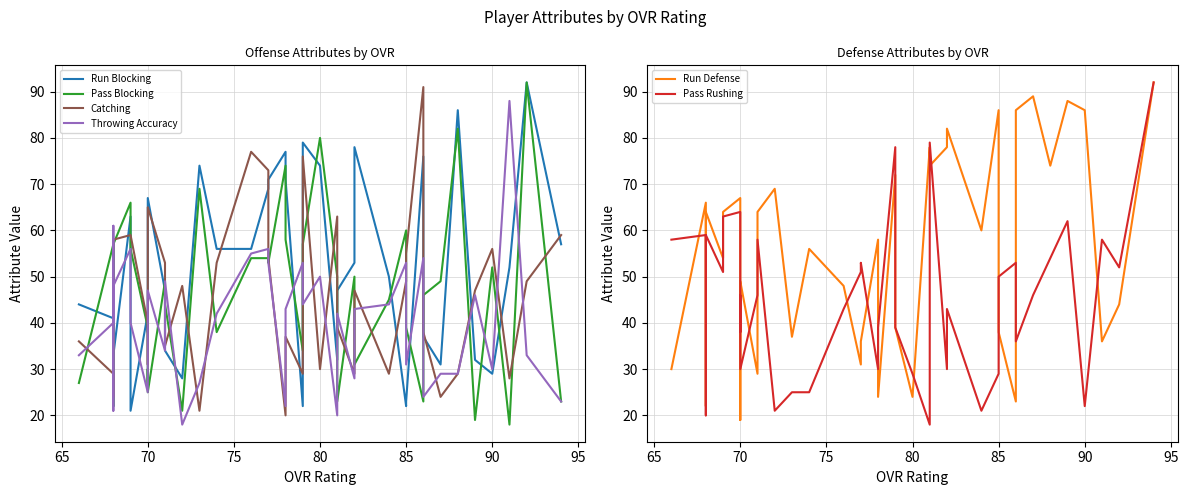

What is the value of the Run Defense point at the 14th from the left?

69